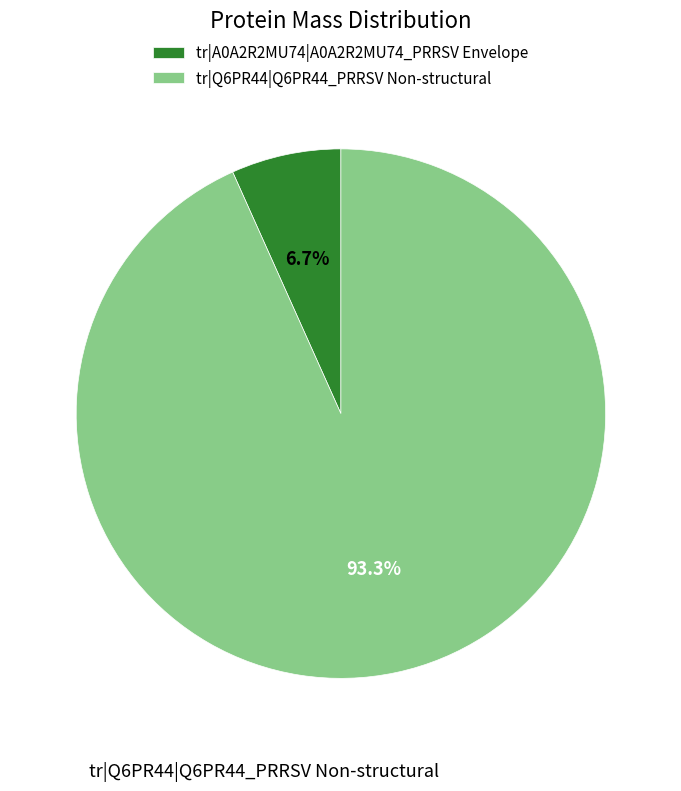

To the nearest percent, what is the difference between the largest and smallest slice percentages?

87%